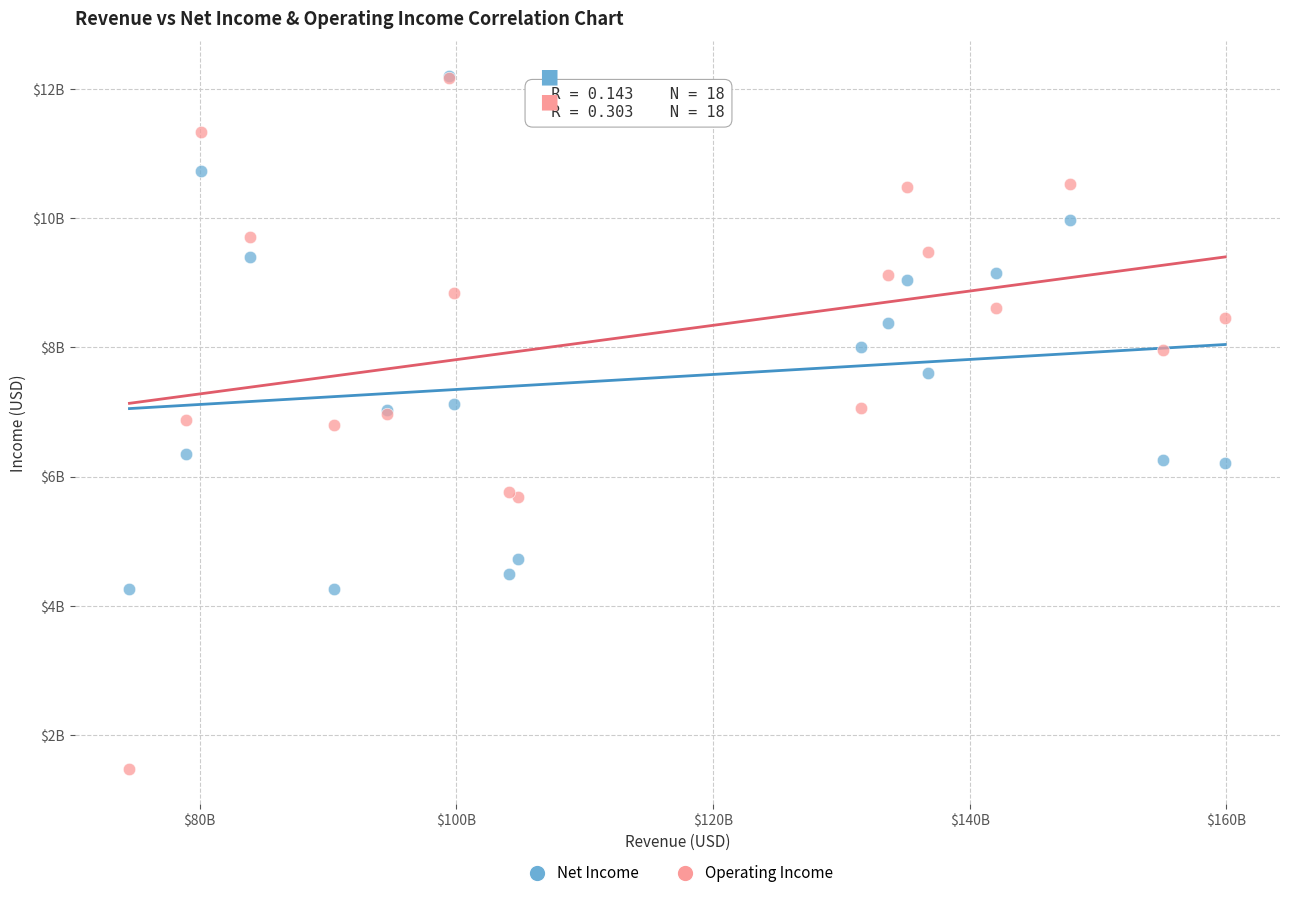

What are all the series names shown in the legend?

Net Income, Operating Income